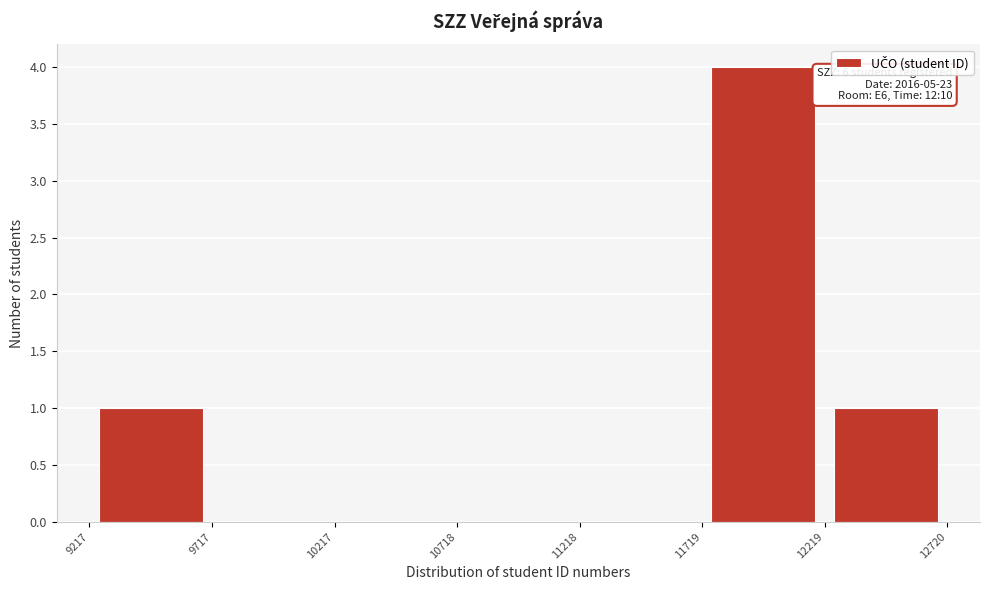

Over which range of the x-axis is the bar tallest?

11719 to 12219